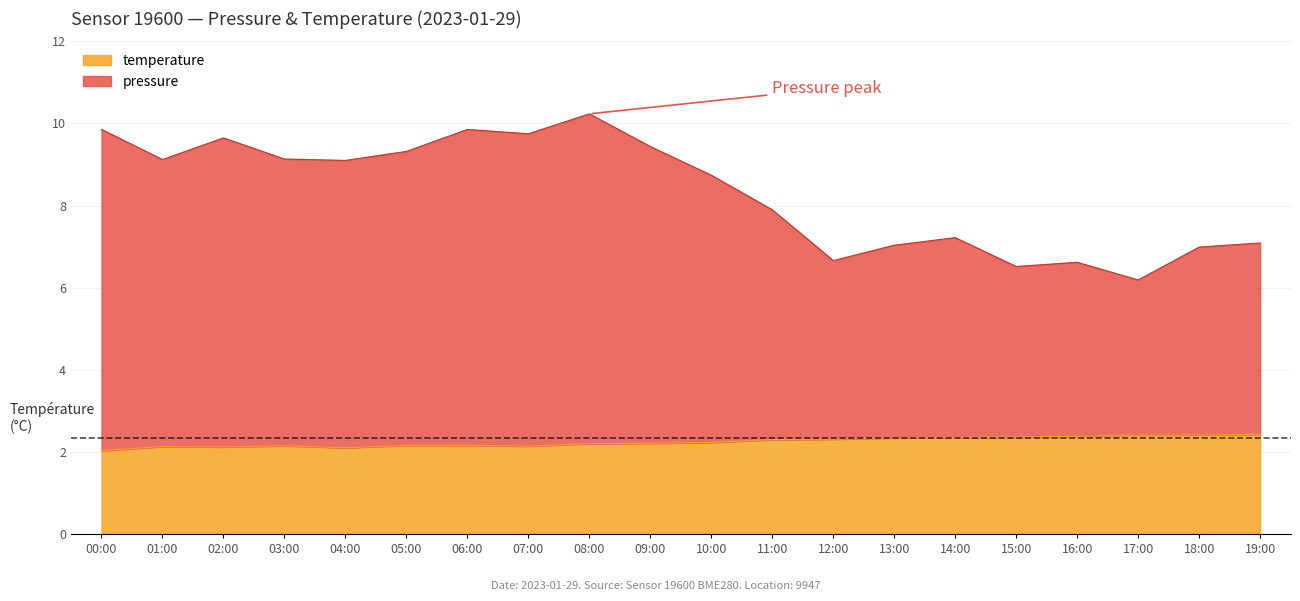

At how many categories does at least one series exceed 7?

15